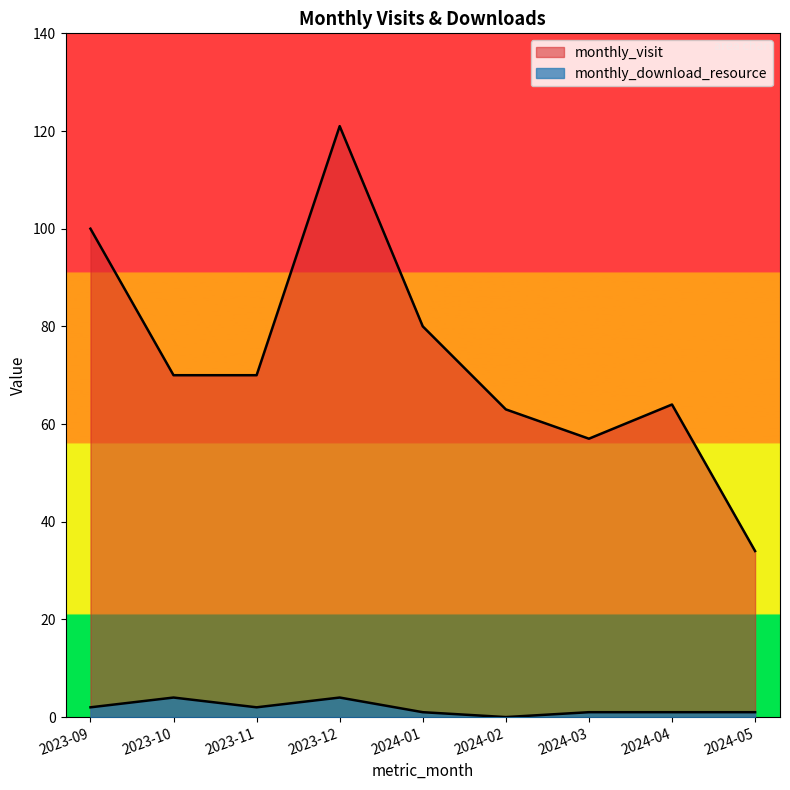

In monthly_visit, how many points are lower than both neighbors (excluding endpoints)?

1